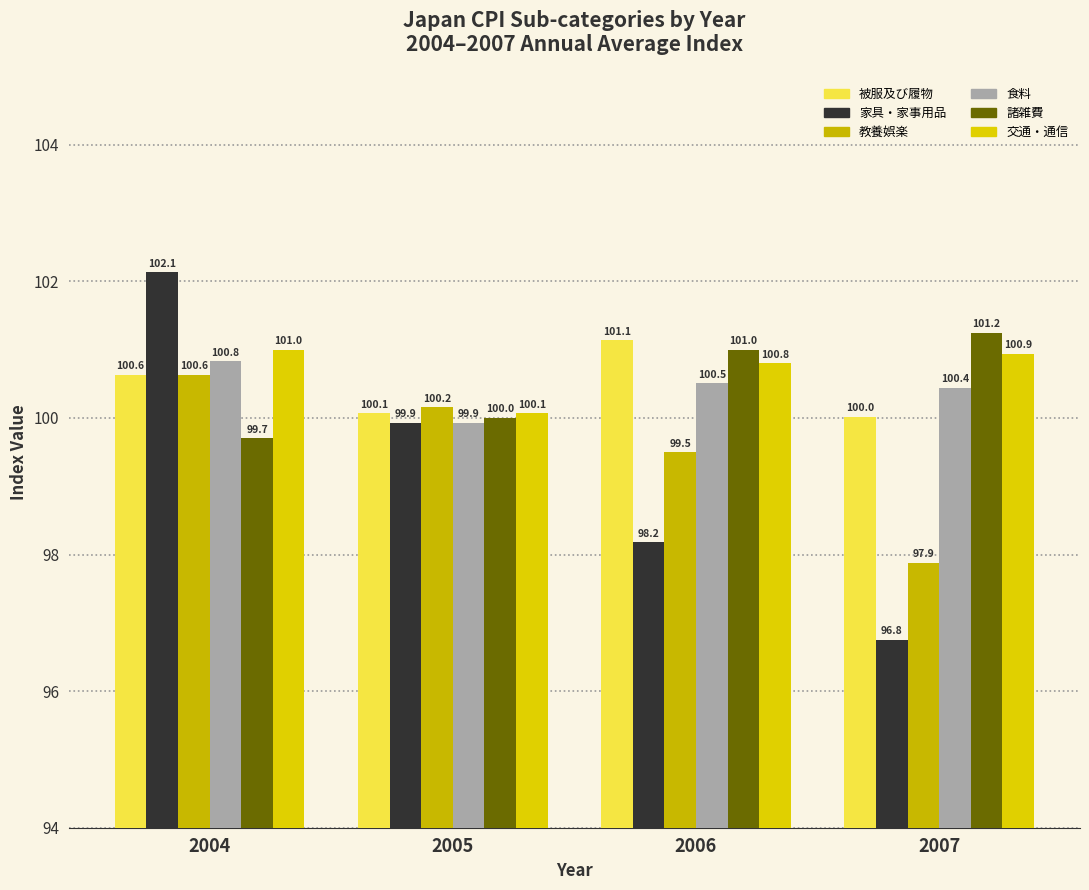

What is the difference between the 被服及び履物 values at 2007 and 2006?

1.1